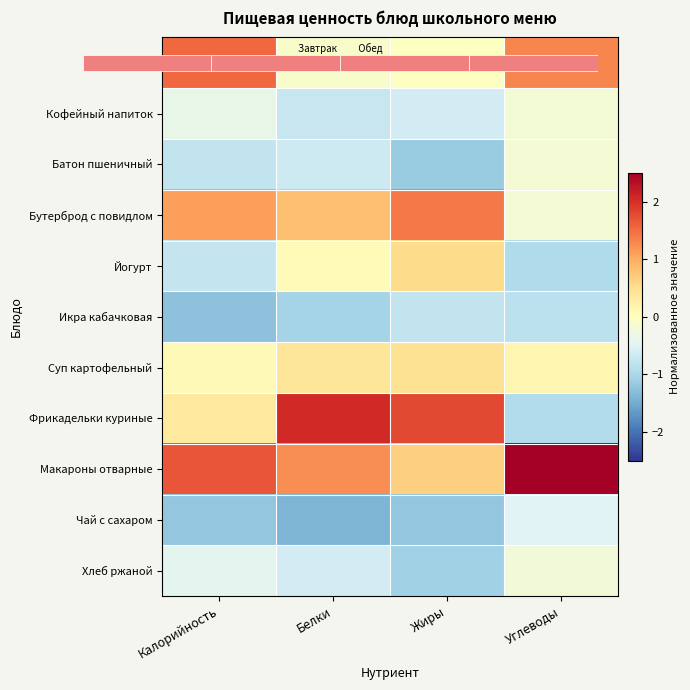

Between Углеводы and Жиры, which is larger?

Углеводы